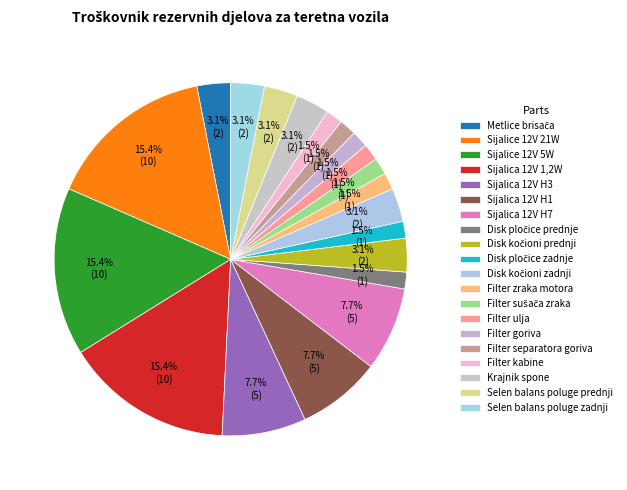

Count the number of slices in the pie.

20